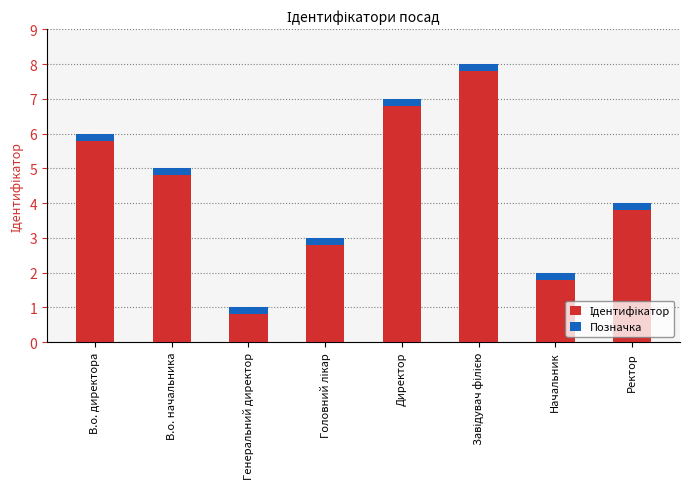

How many groups of bars are there?

8